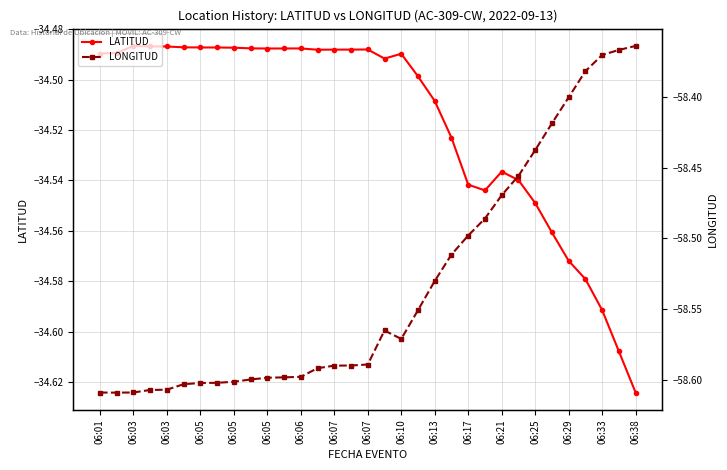

At 06:01, list the series in order from largest to smallest.

LATITUD, LONGITUD